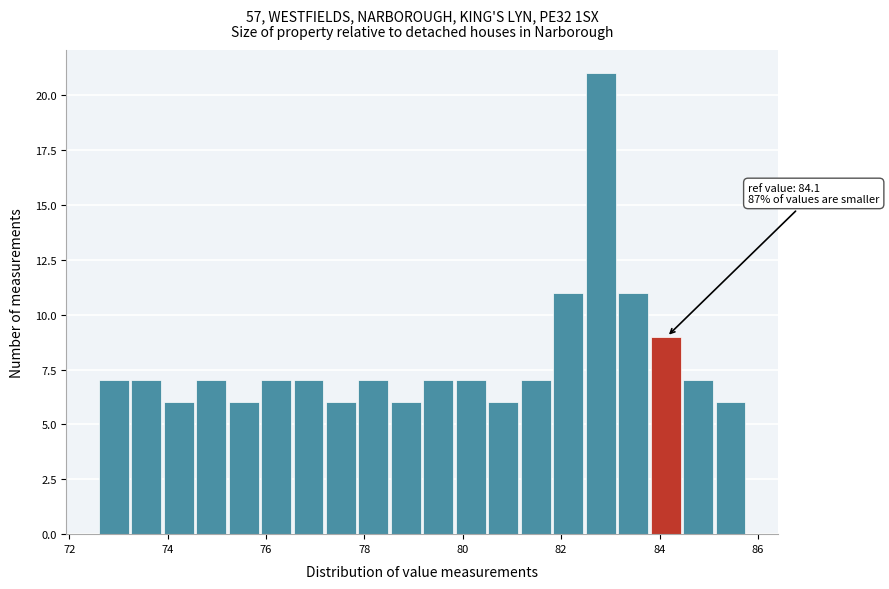

Read against the x-axis, roughly where is the centre of the tallest bar?

82.8